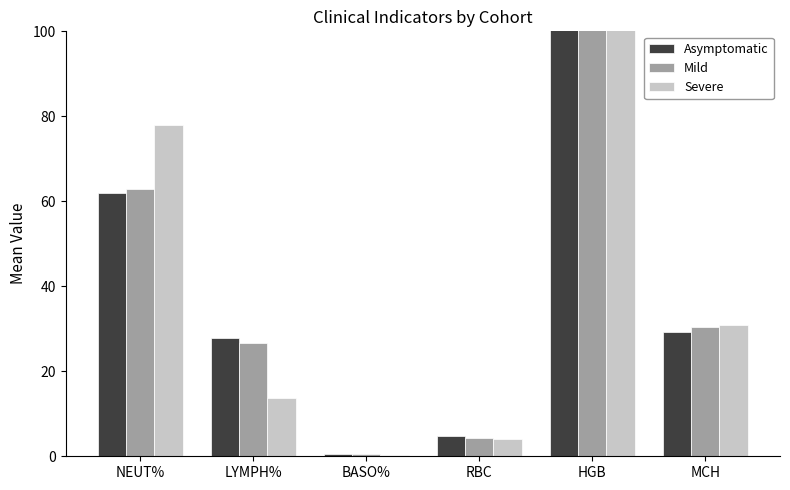

Rank the series by their average value, from highest to lowest.

Asymptomatic, Mild, Severe